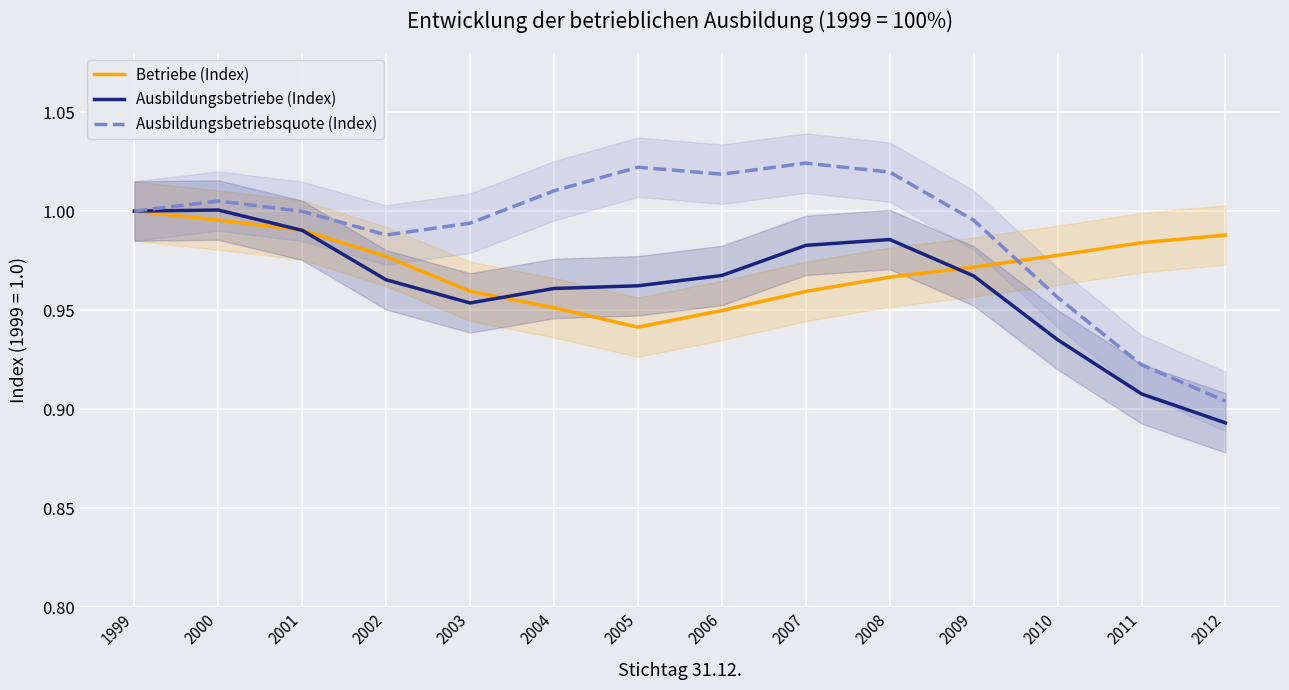

At which label is Ausbildungsbetriebsquote (Index) closest to 0?

2012